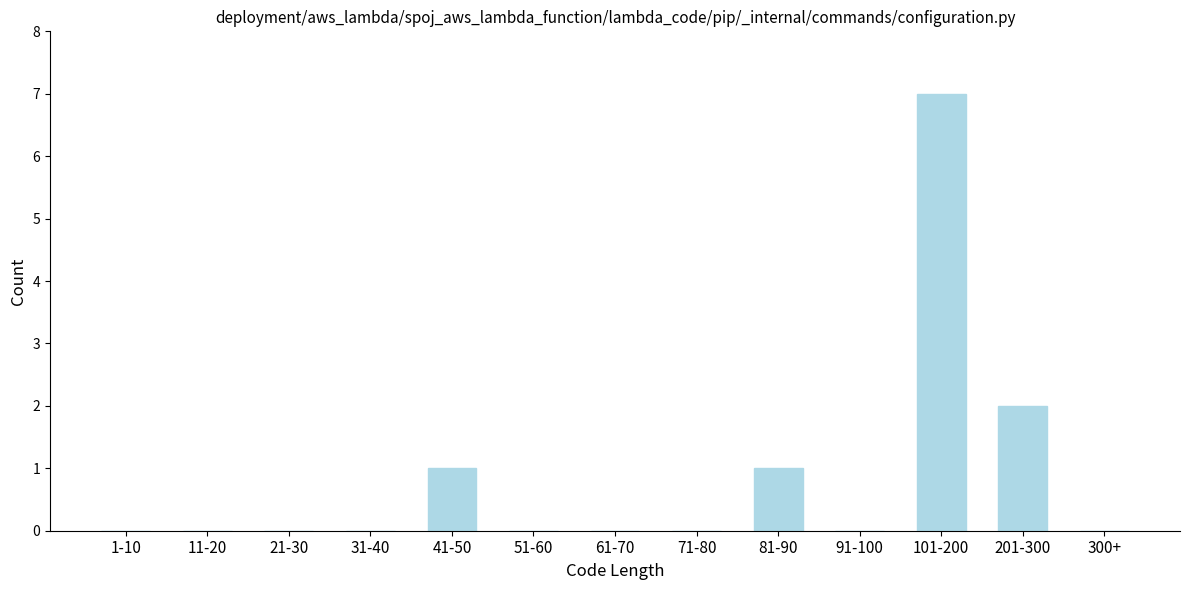

Reading left to right, extract all data points from this chart.

1-10=0	11-20=0	21-30=0	31-40=0	41-50=1	51-60=0	61-70=0	71-80=0	81-90=1	91-100=0	101-200=7	201-300=2	300+=0